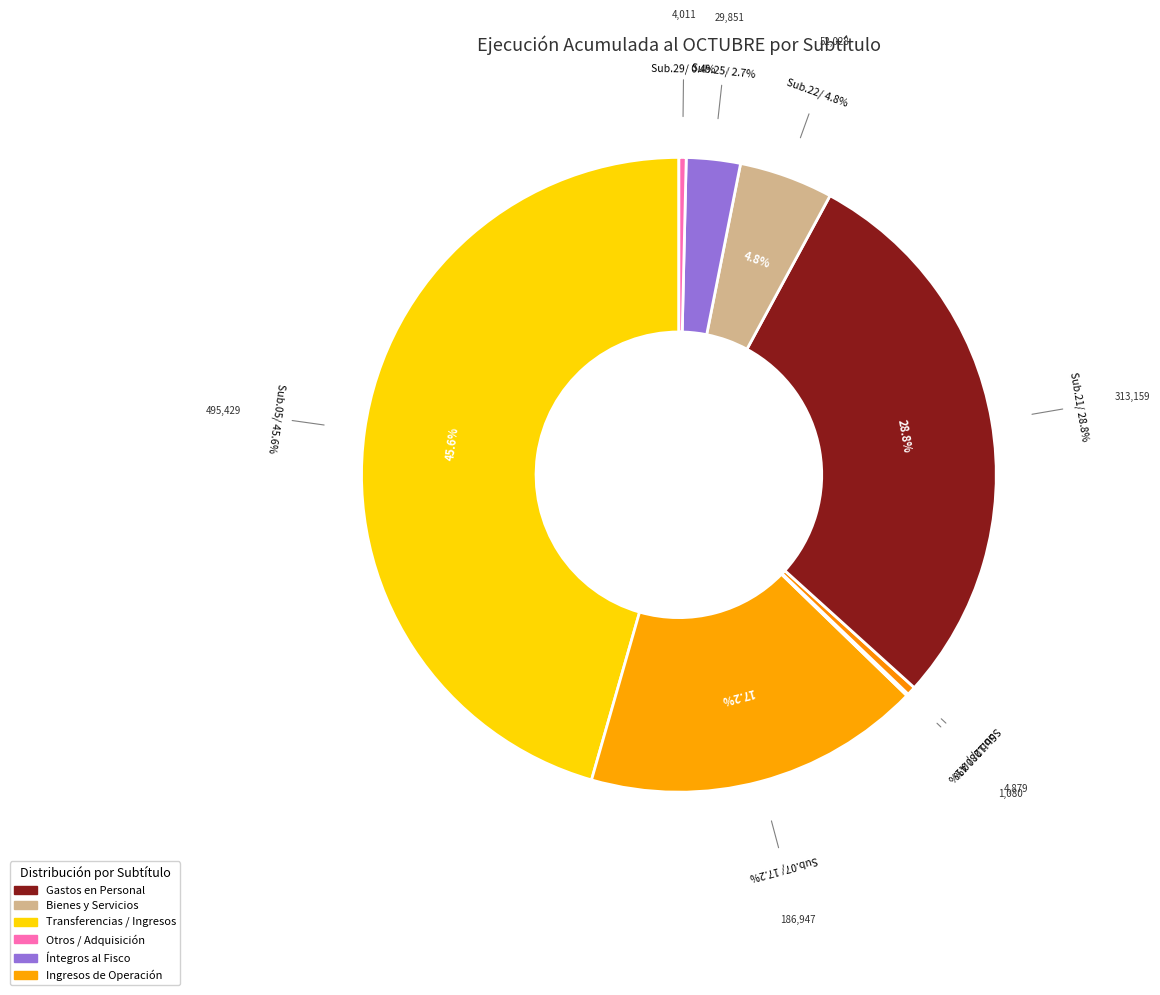

Which slice is the smallest?

OTROS INGRESOS CORRIENTES